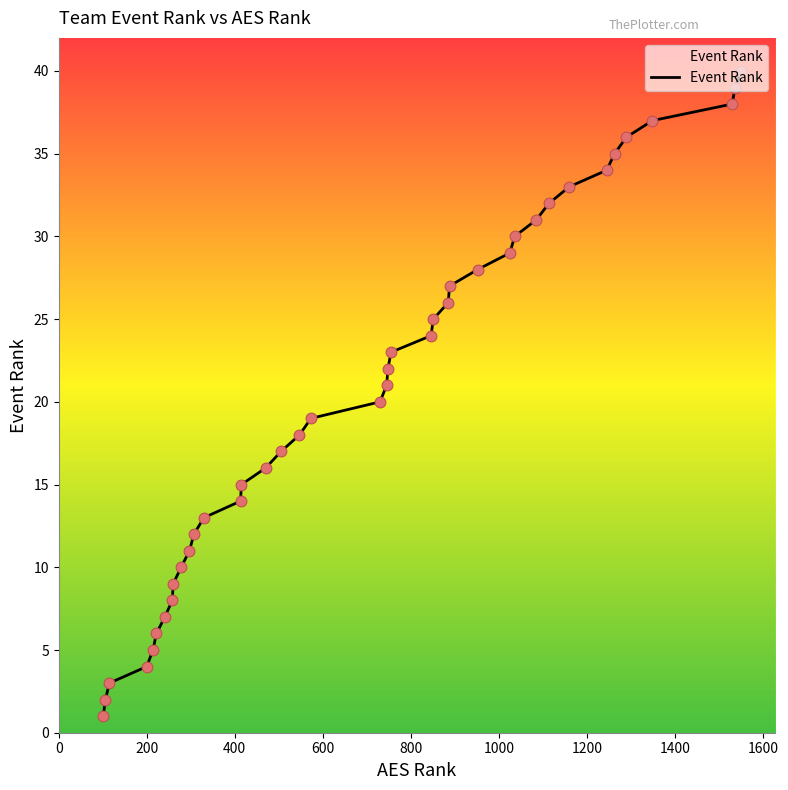

What is the greatest value displayed?

40